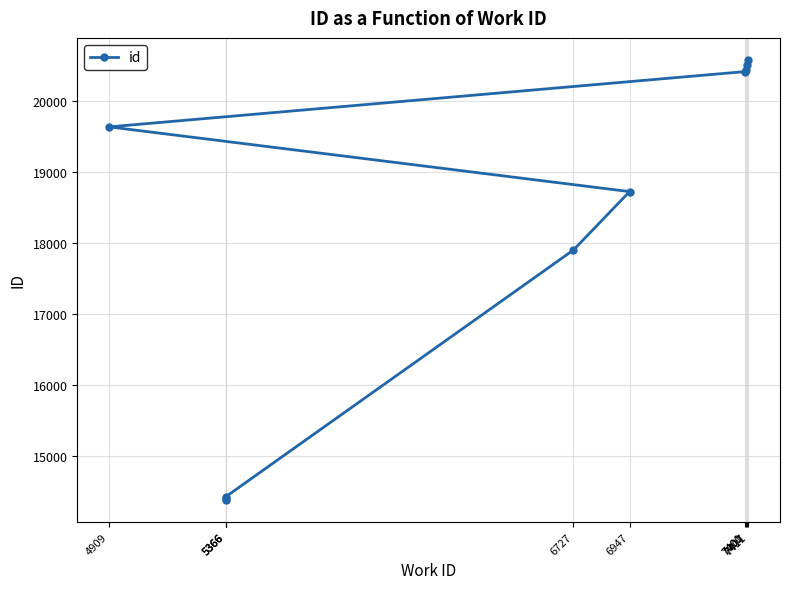

What is the sum of all values?

181390